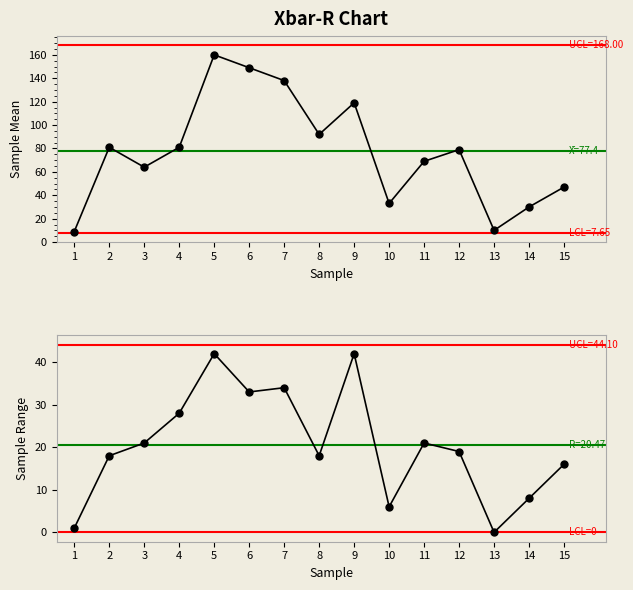

What is the greatest value displayed?

160